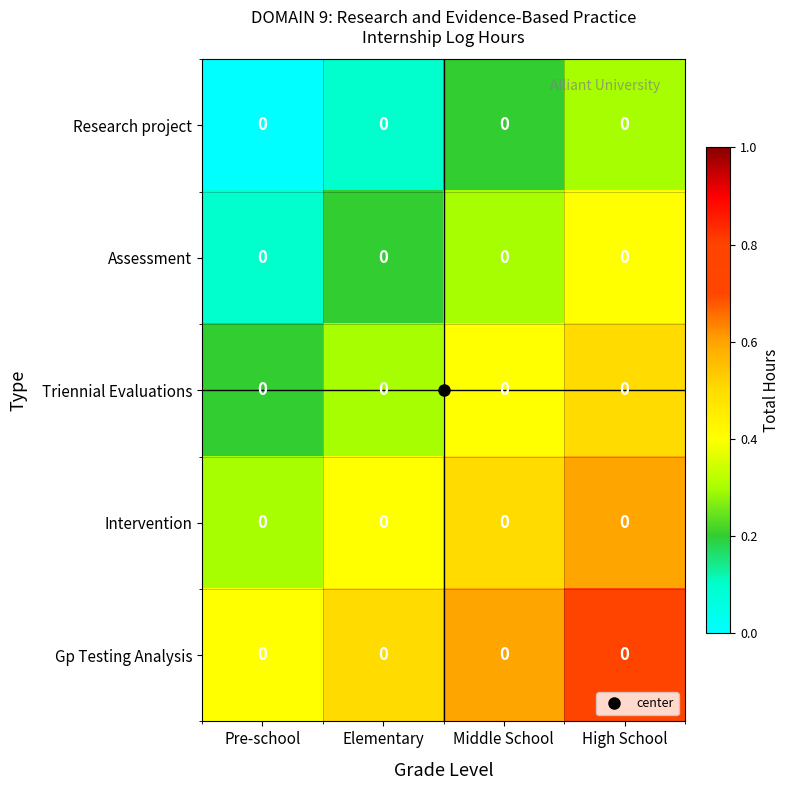

Reading right to left, extract all data points from this chart.

Research project: High School=0.0	Middle School=0.0	Elementary=0.0	Pre-school=0.0
Assessment: High School=0.0	Middle School=0.0	Elementary=0.0	Pre-school=0.0
Triennial Evaluations: High School=0.0	Middle School=0.0	Elementary=0.0	Pre-school=0.0
Intervention: High School=0.0	Middle School=0.0	Elementary=0.0	Pre-school=0.0
Gp Testing Analysis: High School=0.0	Middle School=0.0	Elementary=0.0	Pre-school=0.0